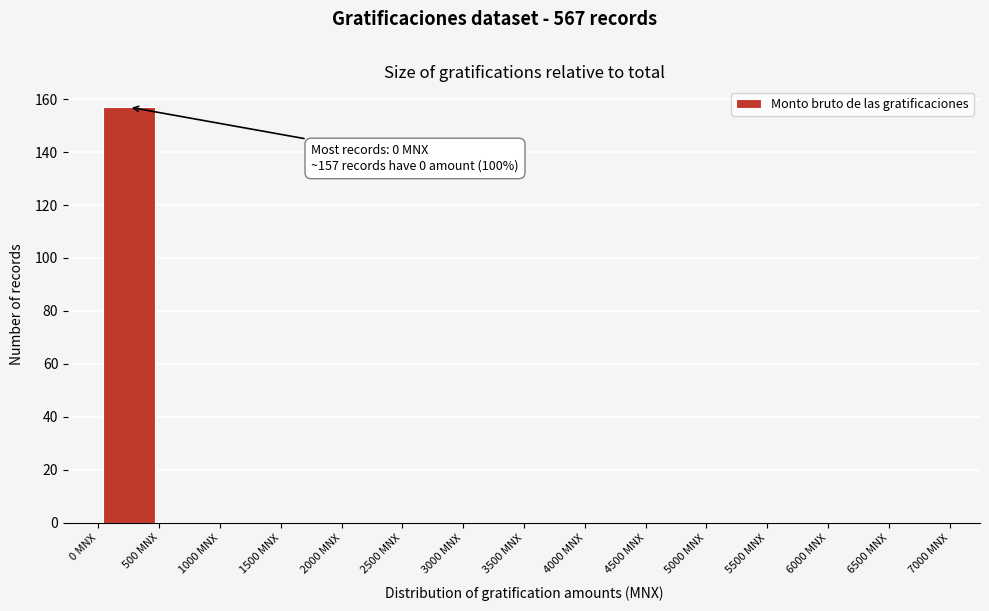

Which range on the x-axis has the tallest bar?

0 to 500